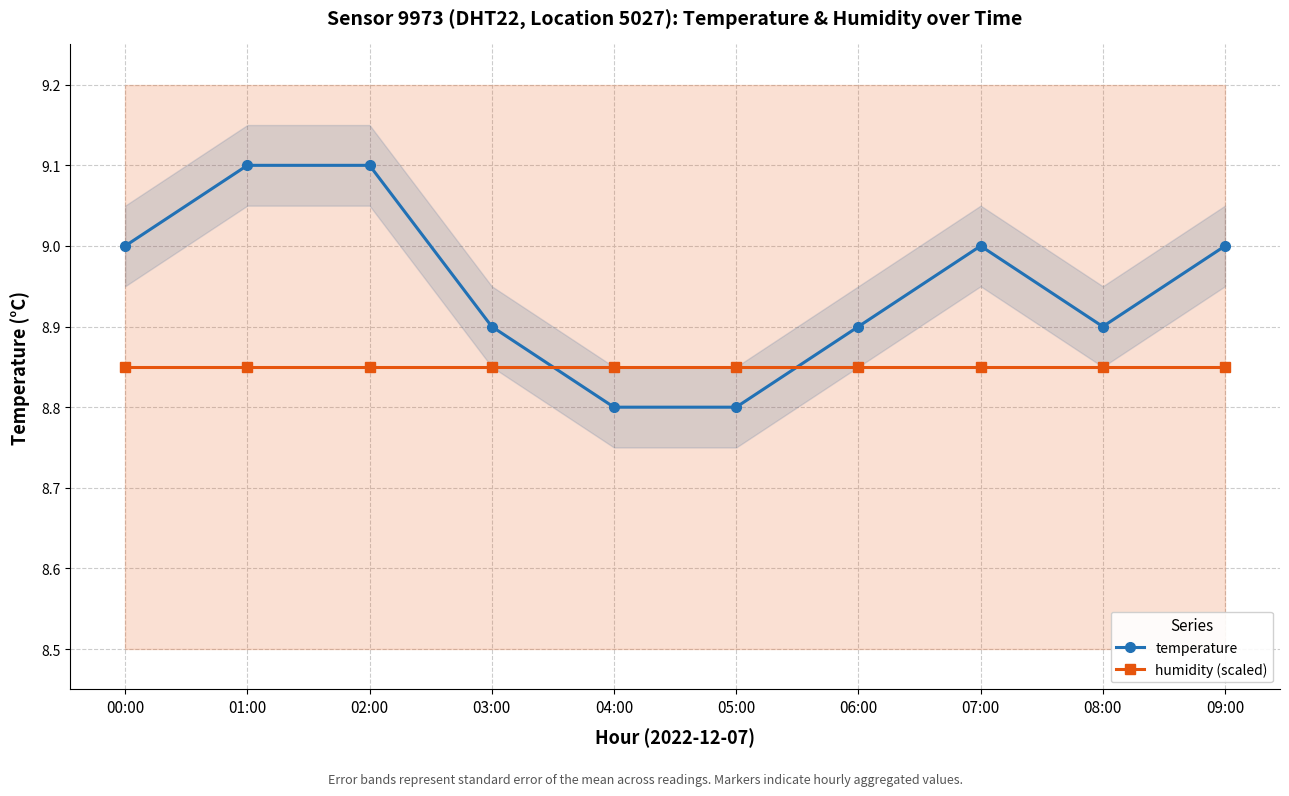

Is this an area chart (filled region under the line)?

No